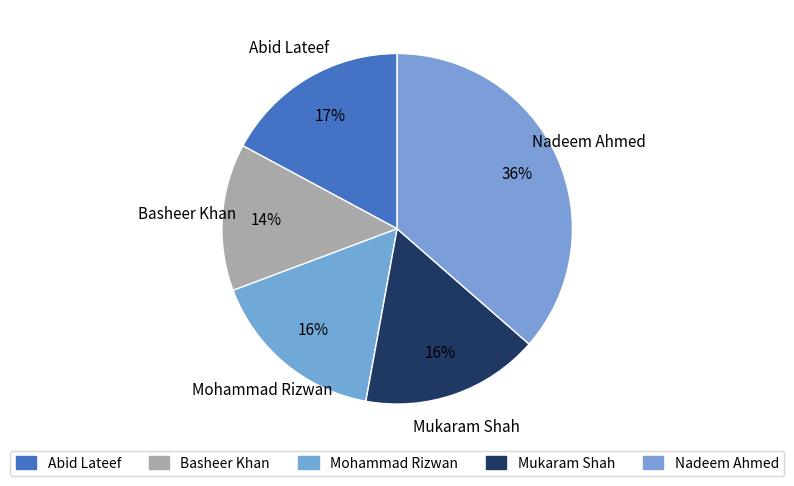

To the nearest percent, what percentage of the pie is Mukaram Shah?

16%